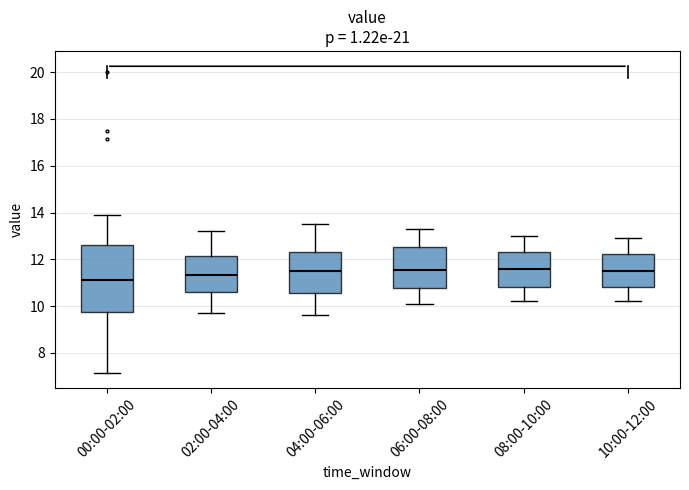

Comparing the boxes themselves (not the whiskers), which one is the tallest?

00:00-02:00